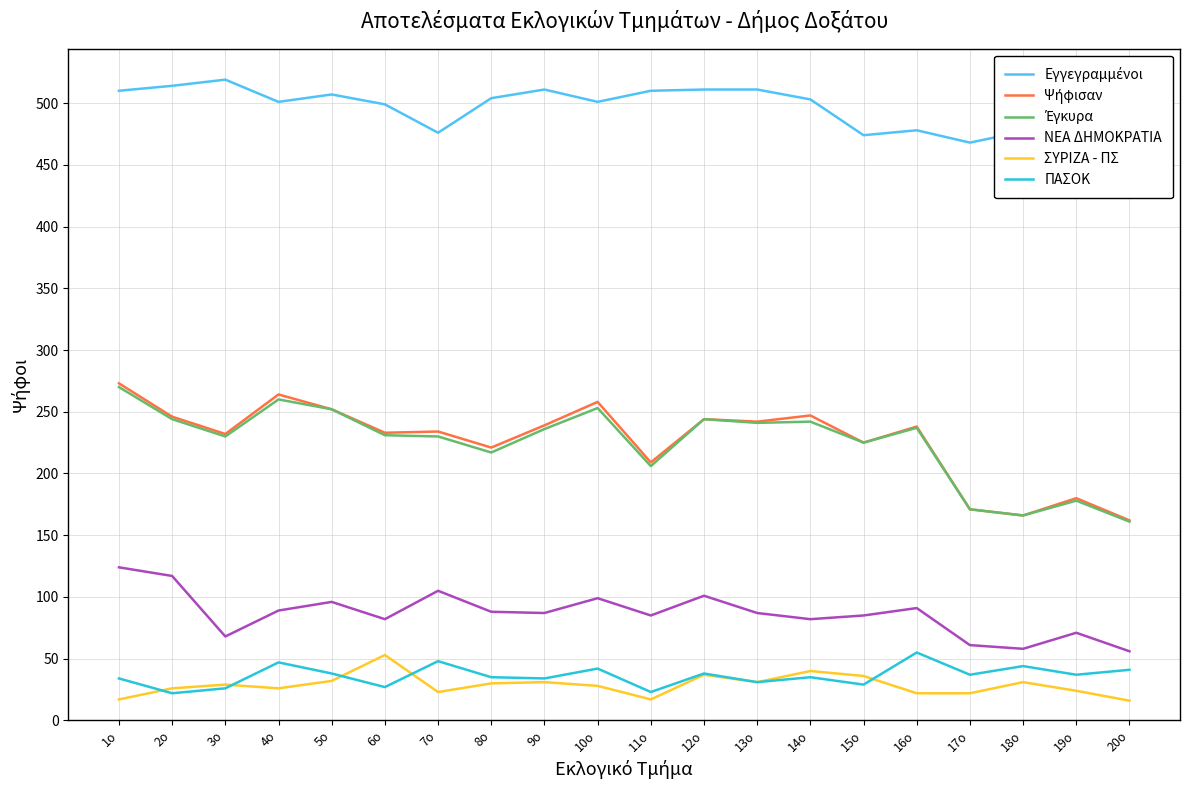

The value of ΝΕΑ ΔΗΜΟΚΡΑΤΙΑ at 16ο is 91. True or false?

True